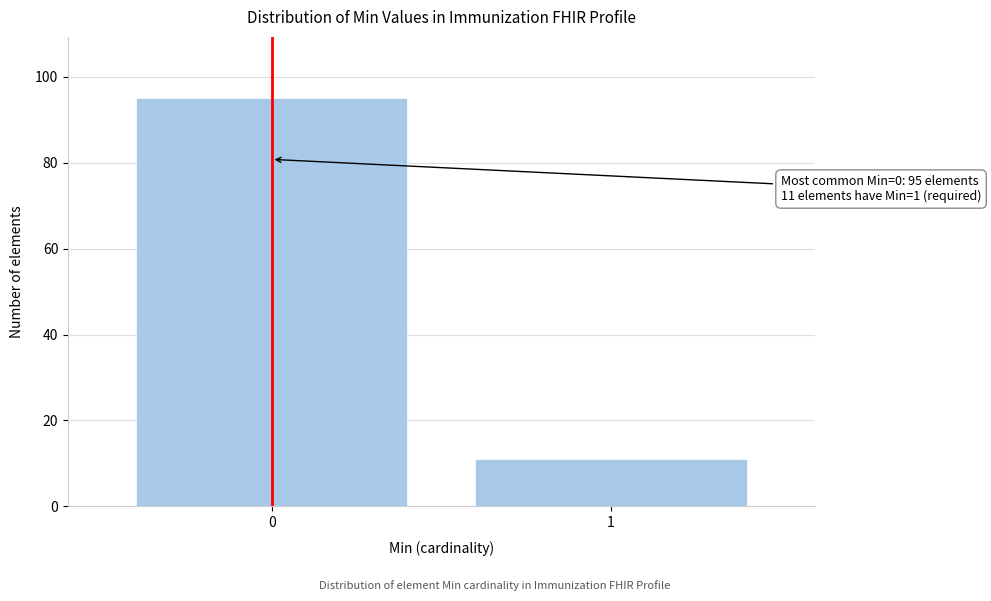

Reading right to left, list all the values displayed in this chart.

11	95